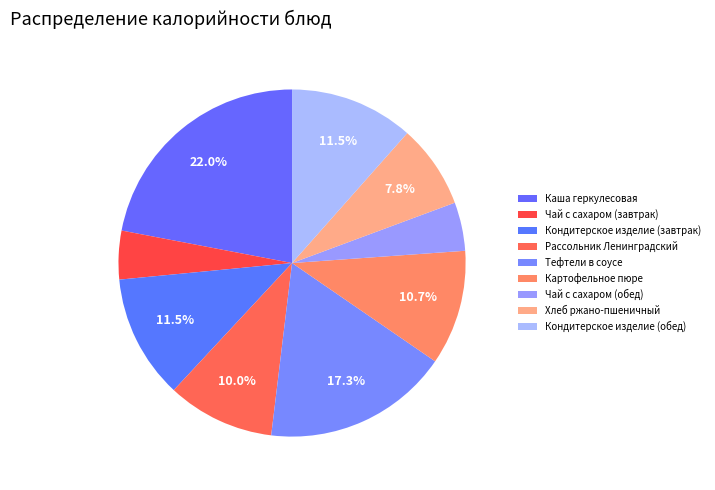

Count the number of slices in the pie.

9